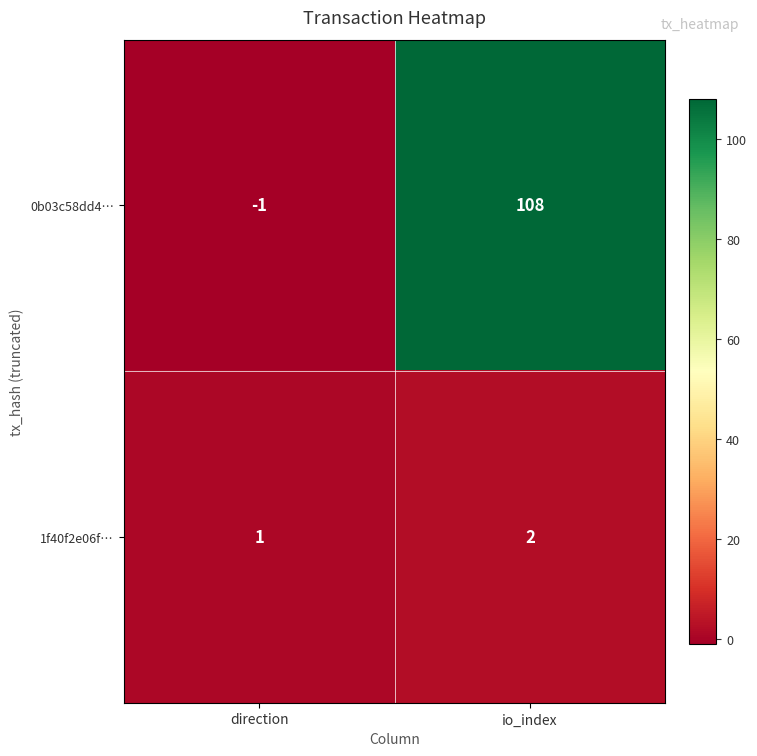

What is the sum of all 1f40f2e06f… values?

3